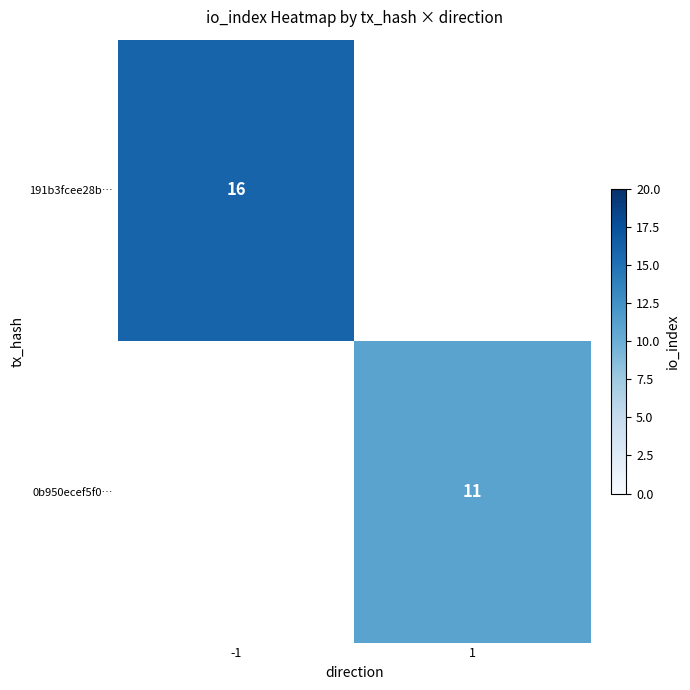

Is it true that 191b3fcee28b… equals 16 at -1?

True